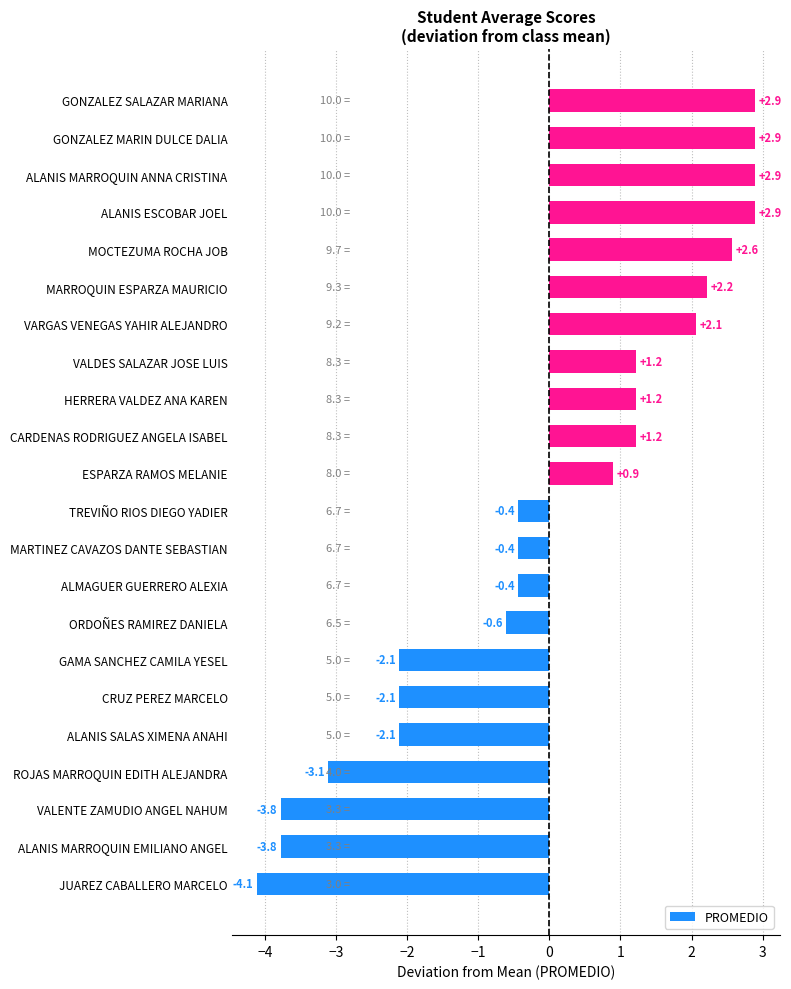

Which category has the lowest value across all series?

JUAREZ CABALLERO MARCELO